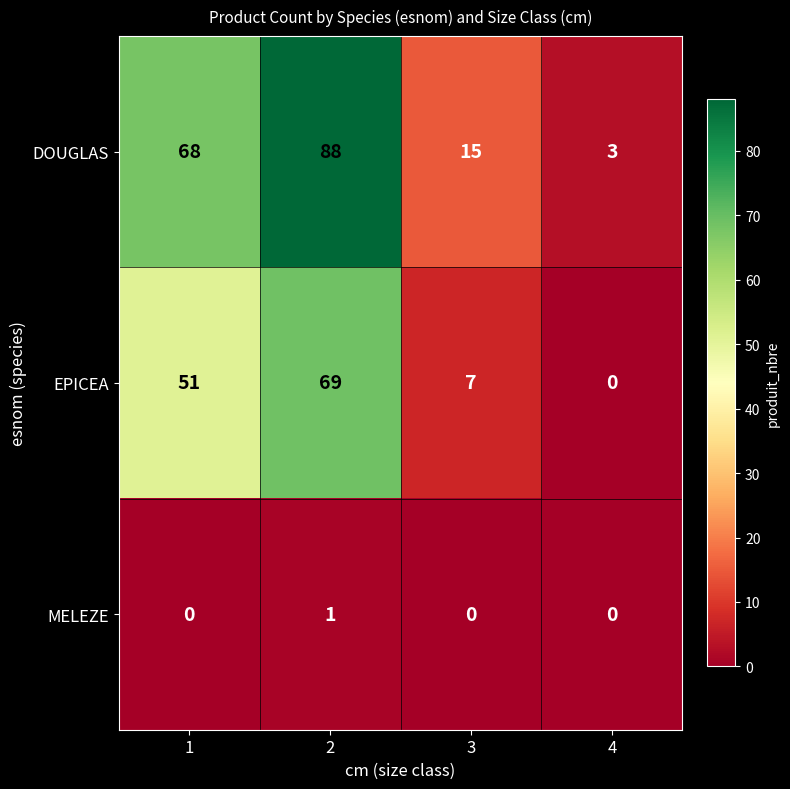

At which category does the chart reach its peak across all series?

2